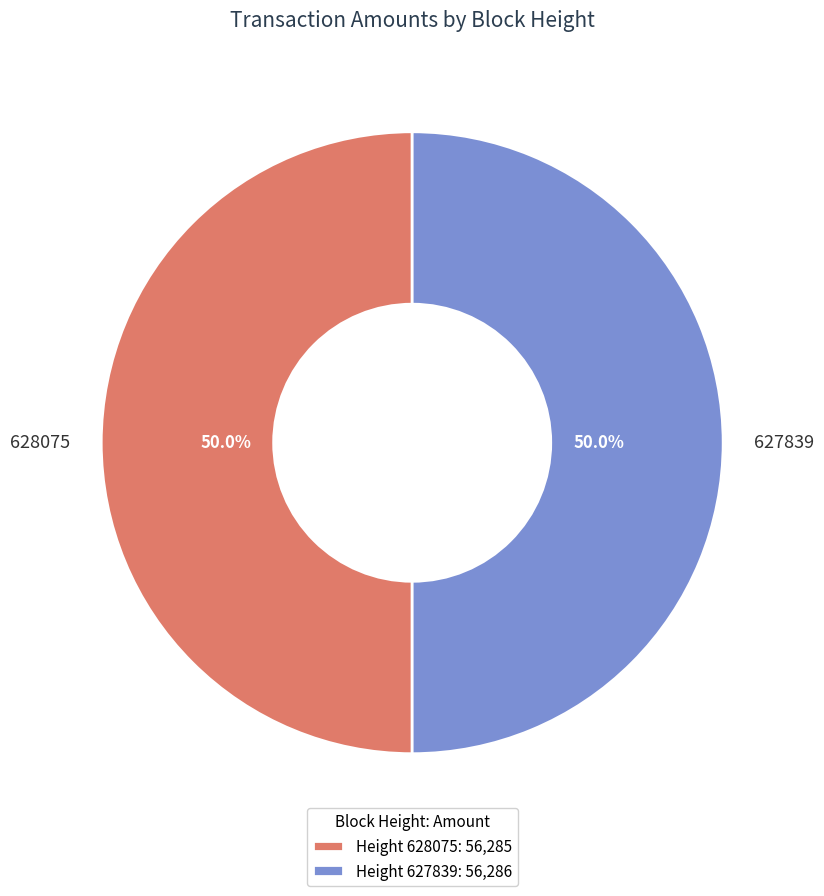

What is the ratio of the value at 627839 to the value at 628075?

1.0